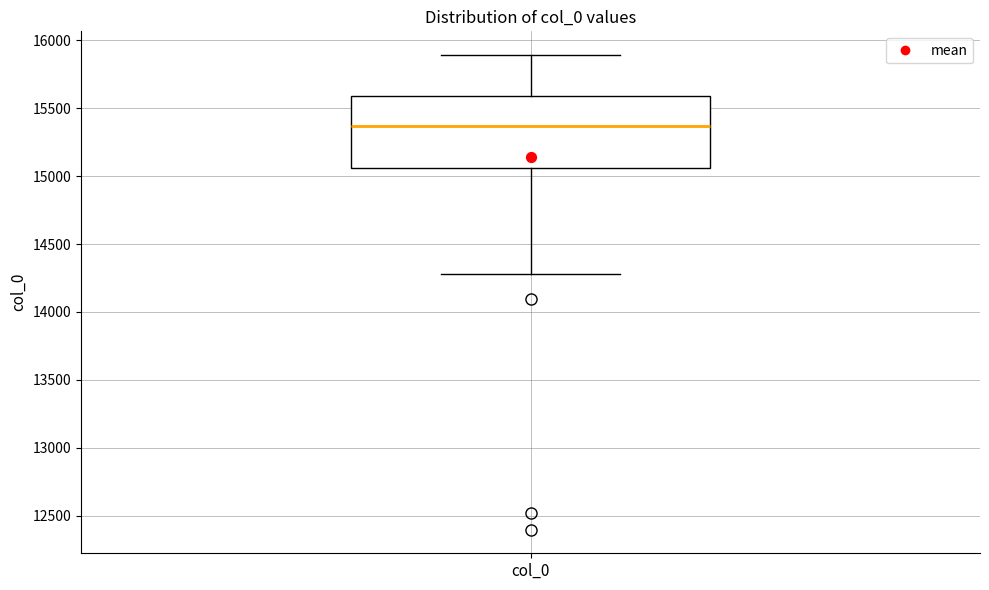

Transcribe this box plot: give where the median line is, the range the box spans, and where the two whiskers end, as read against the y-axis. The values are not printed on the chart, so give them approximately, as read against the axis.

median 15350, box 15050 to 15600, whiskers 14300 to 15900